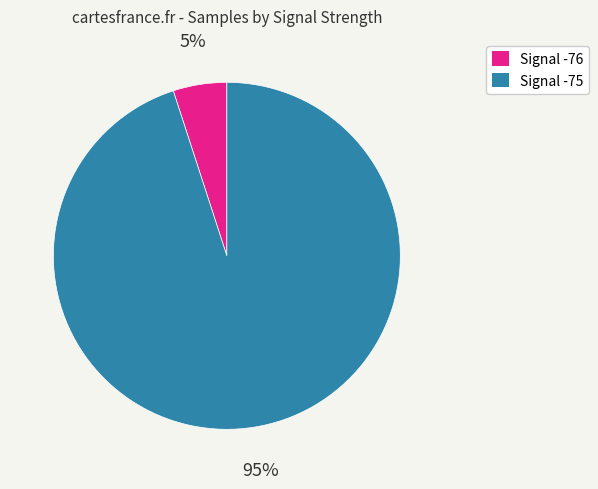

Does any single category account for the majority?

Yes